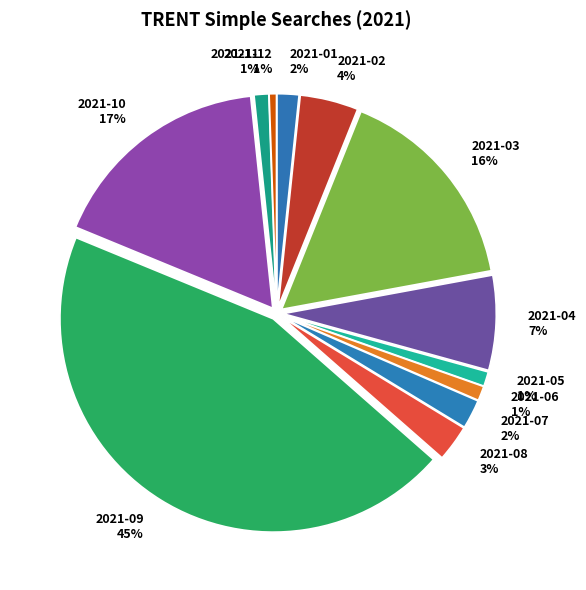

What is the largest slice in the pie chart?

2021-09